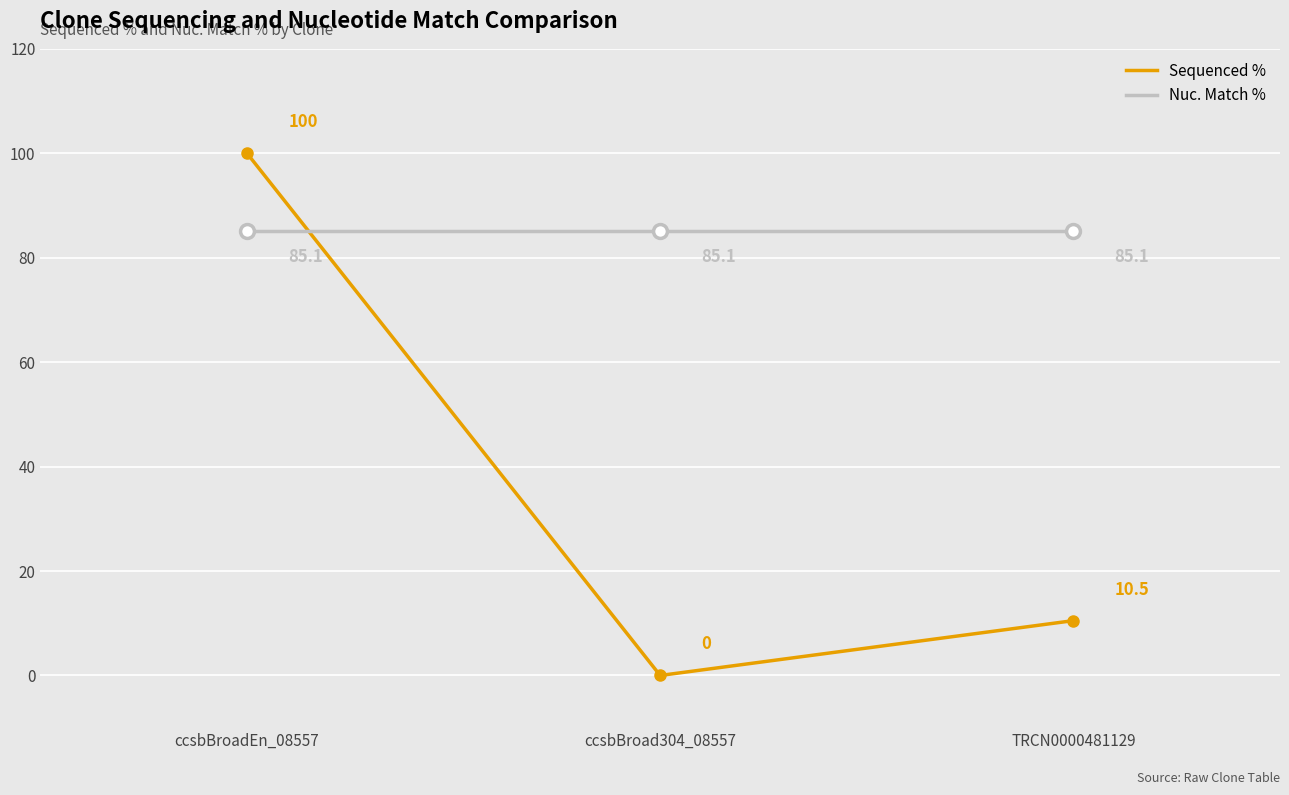

List the series in order of their overall mean, lowest first.

Sequenced %, Nuc. Match %